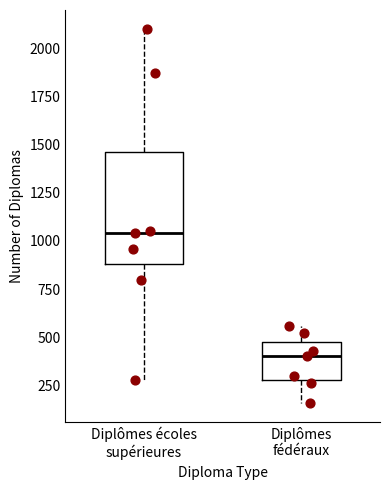

Which box's median line is the lowest?

Diplômes fédéraux